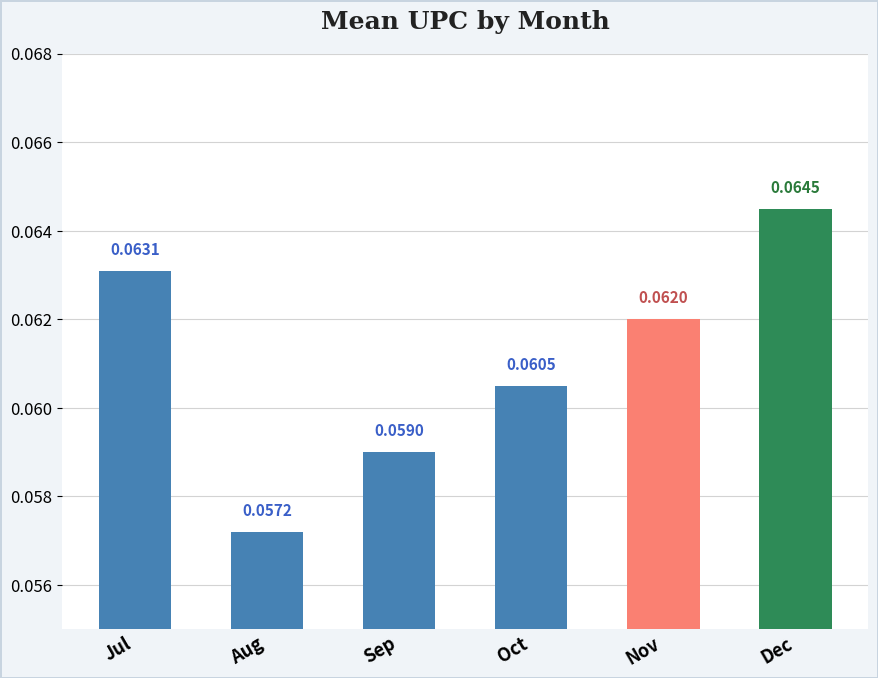

The value at 10 is 0.1. True or false?

True